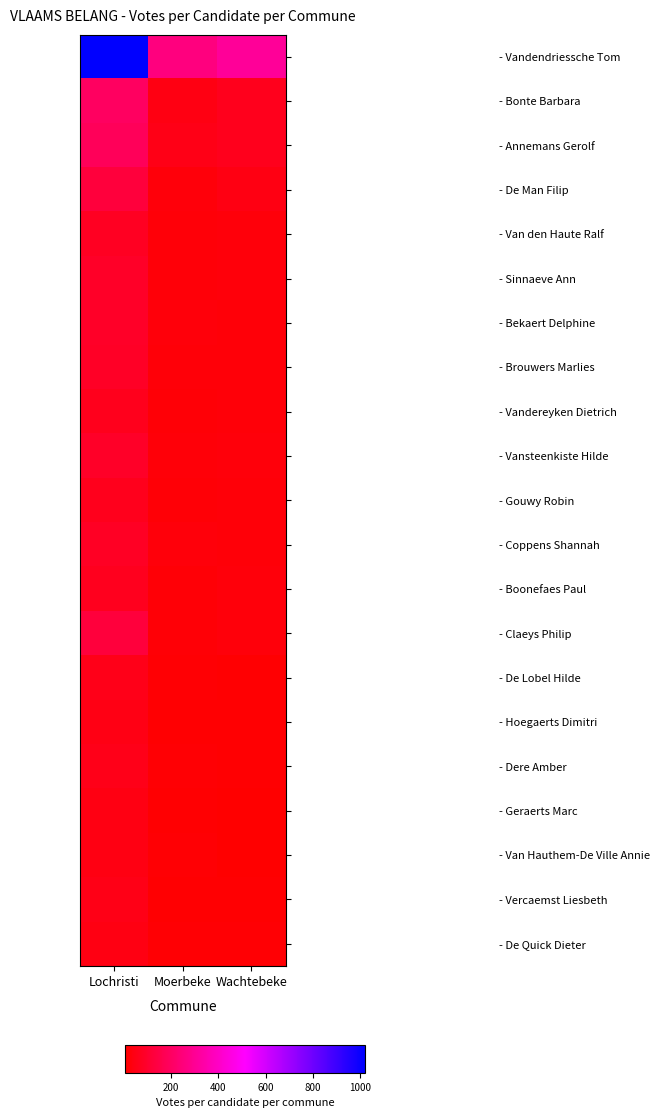

Rank the series by their maximum value, from lowest to highest.

- Geraerts Marc, - Van Hauthem-De Ville Annie, - De Quick Dieter, - Hoegaerts Dimitri, - Vercaemst Liesbeth, - Dere Amber, - De Lobel Hilde, - Vandereyken Dietrich, - Gouwy Robin, - Boonefaes Paul, - Van den Haute Ralf, - Coppens Shannah, - Brouwers Marlies, - Bekaert Delphine, - Vansteenkiste Hilde, - Sinnaeve Ann, - Claeys Philip, - De Man Filip, - Annemans Gerolf, - Bonte Barbara, - Vandendriessche Tom